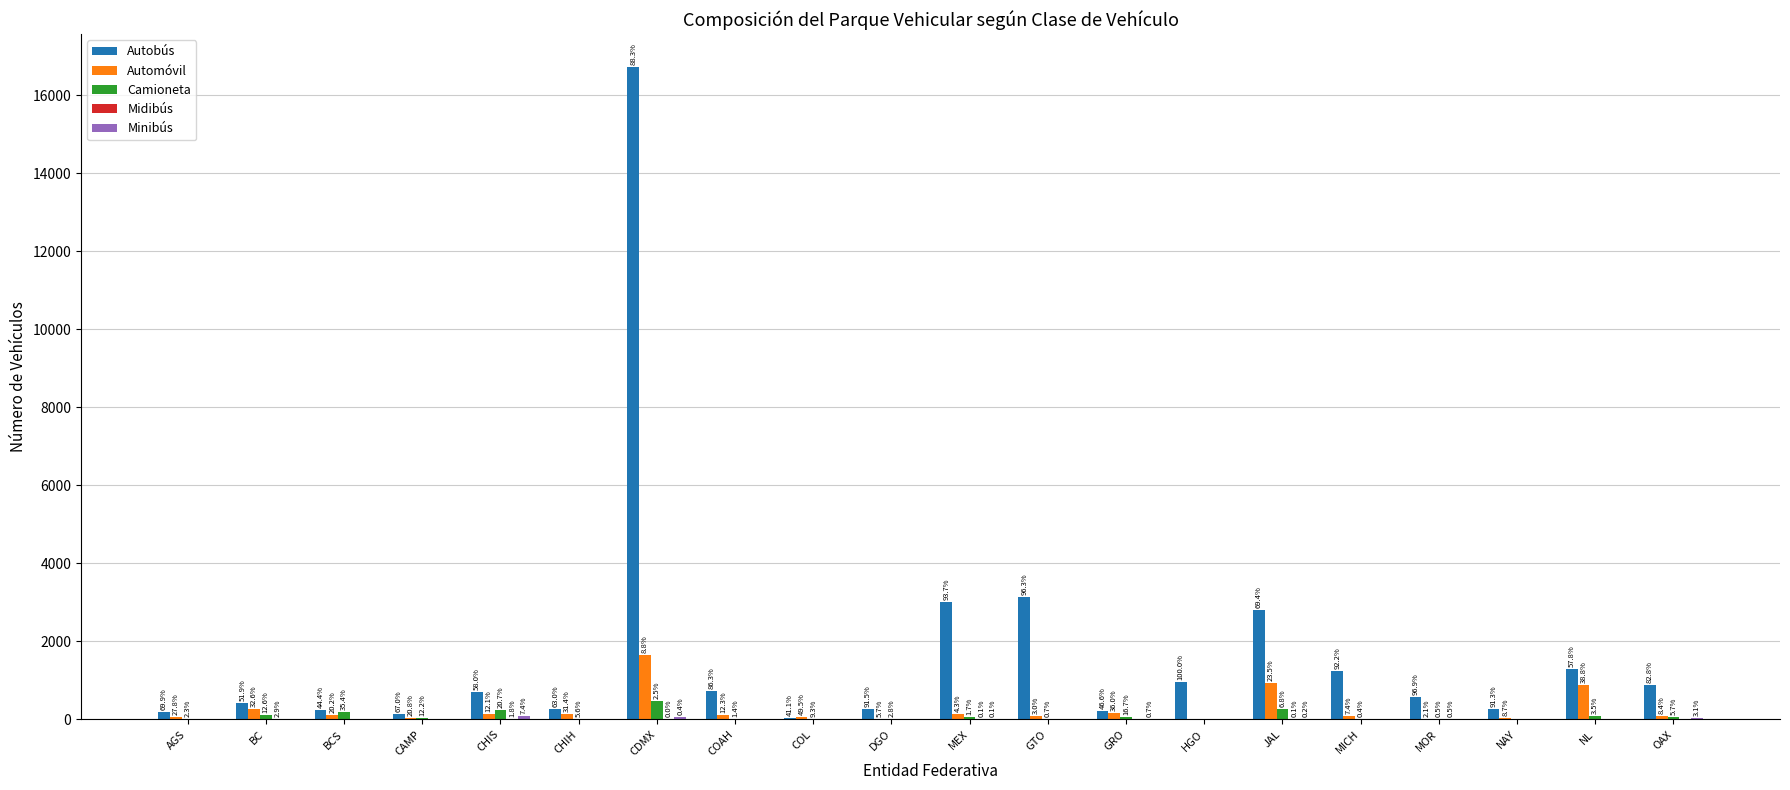

At which category is the sum across all series the highest?

CDMX